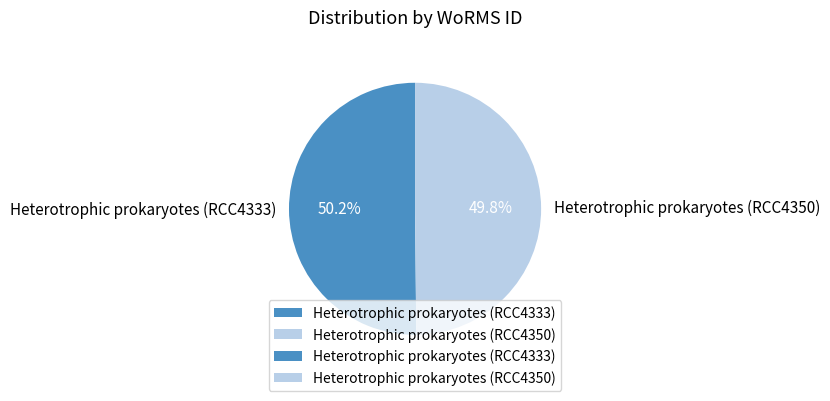

How many segments does this pie chart have?

2